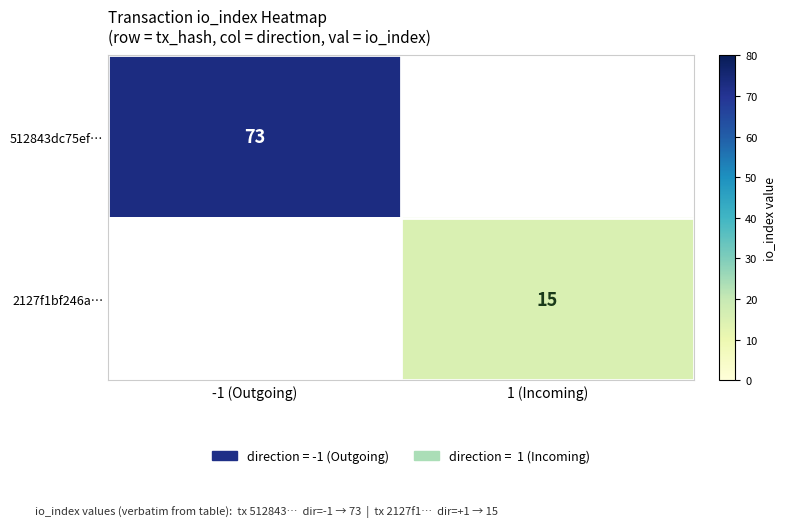

The value of 512843dc75ef… at -1 (Outgoing) is 126.2. True or false?

False